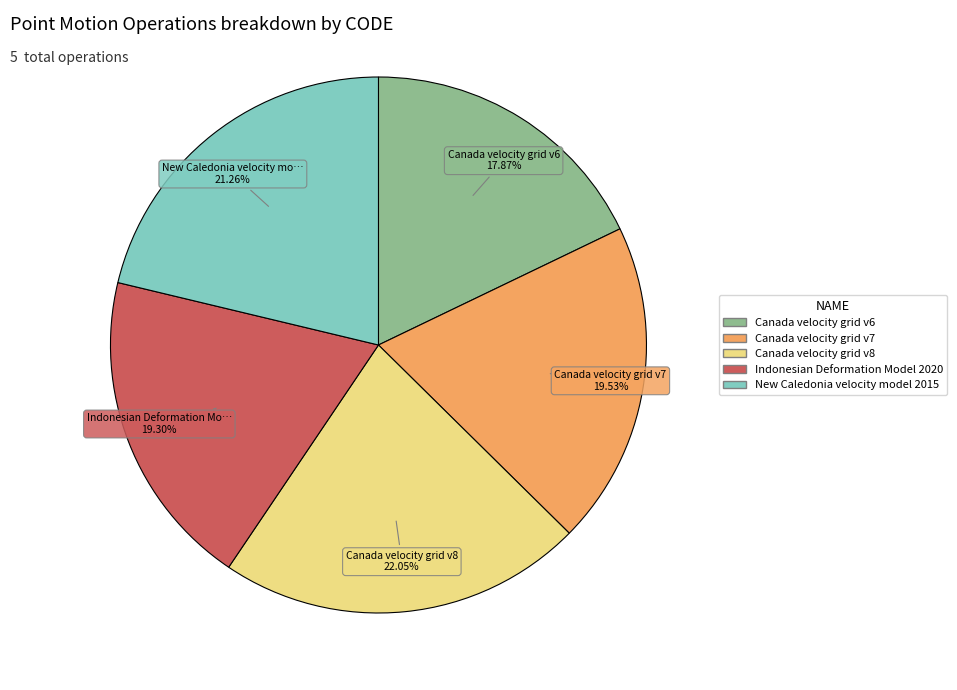

Which category has the biggest portion of the pie?

Canada velocity grid v8